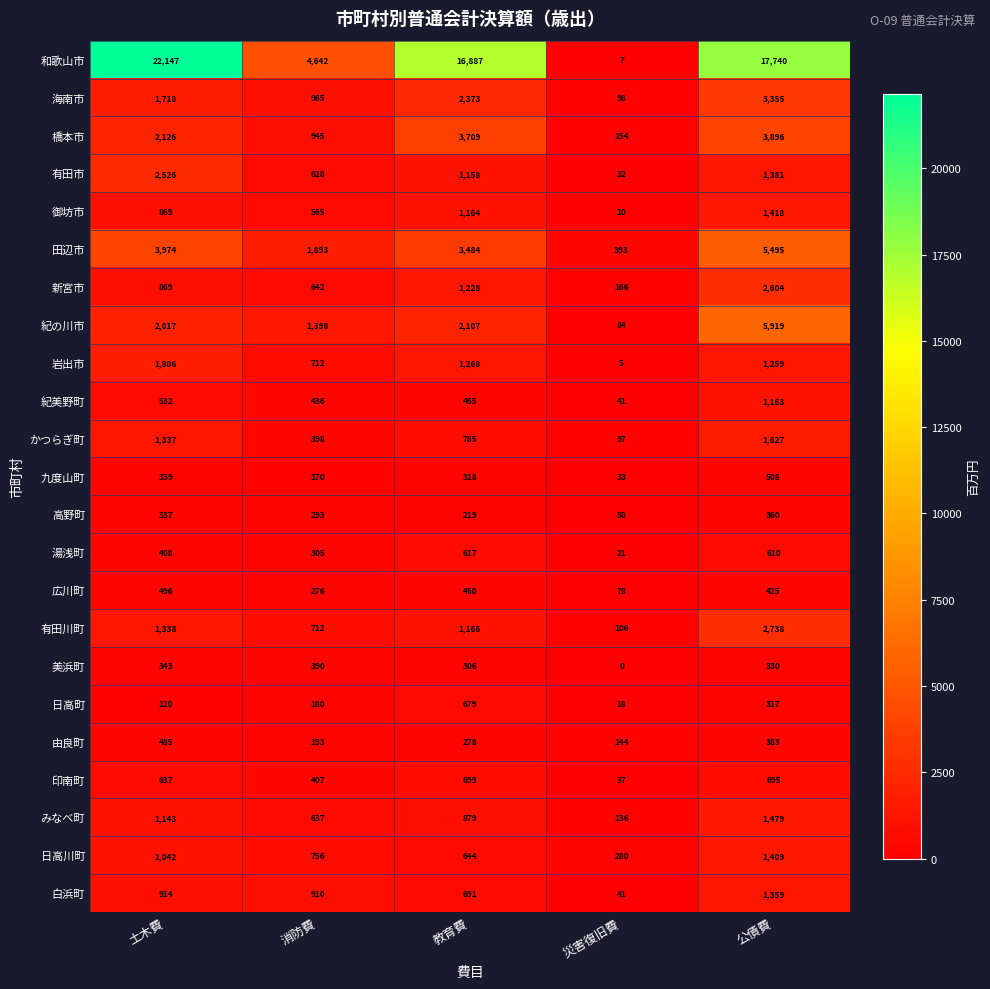

Which series has the widest spread of values?

和歌山市